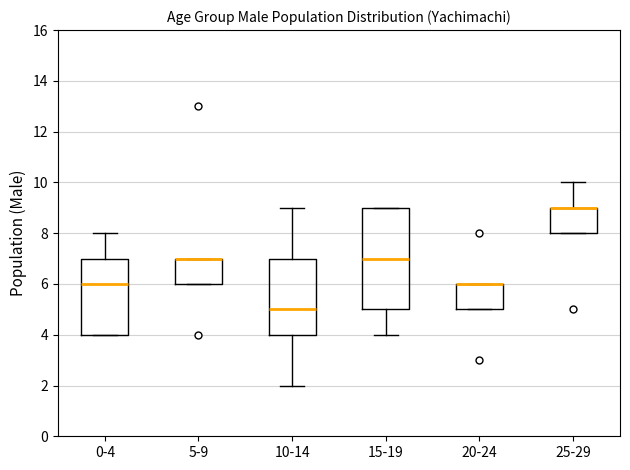

Reading left to right, read every box against the y-axis: the position of its median line, the range the box covers, and the ends of its whiskers. The values are not printed on the chart, so give them approximately, as read against the axis.

0-4: median 6, box 4 to 7, whiskers 4 to 8
5-9: median 7 (drawn on the box's upper edge), box 6 to 7, whiskers 6 to 7
10-14: median 5, box 4 to 7, whiskers 2 to 9
15-19: median 7, box 5 to 9, whiskers 4 to 9
20-24: median 6 (drawn on the box's upper edge), box 5 to 6, whiskers 5 to 6
25-29: median 9 (drawn on the box's upper edge), box 8 to 9, whiskers 8 to 10